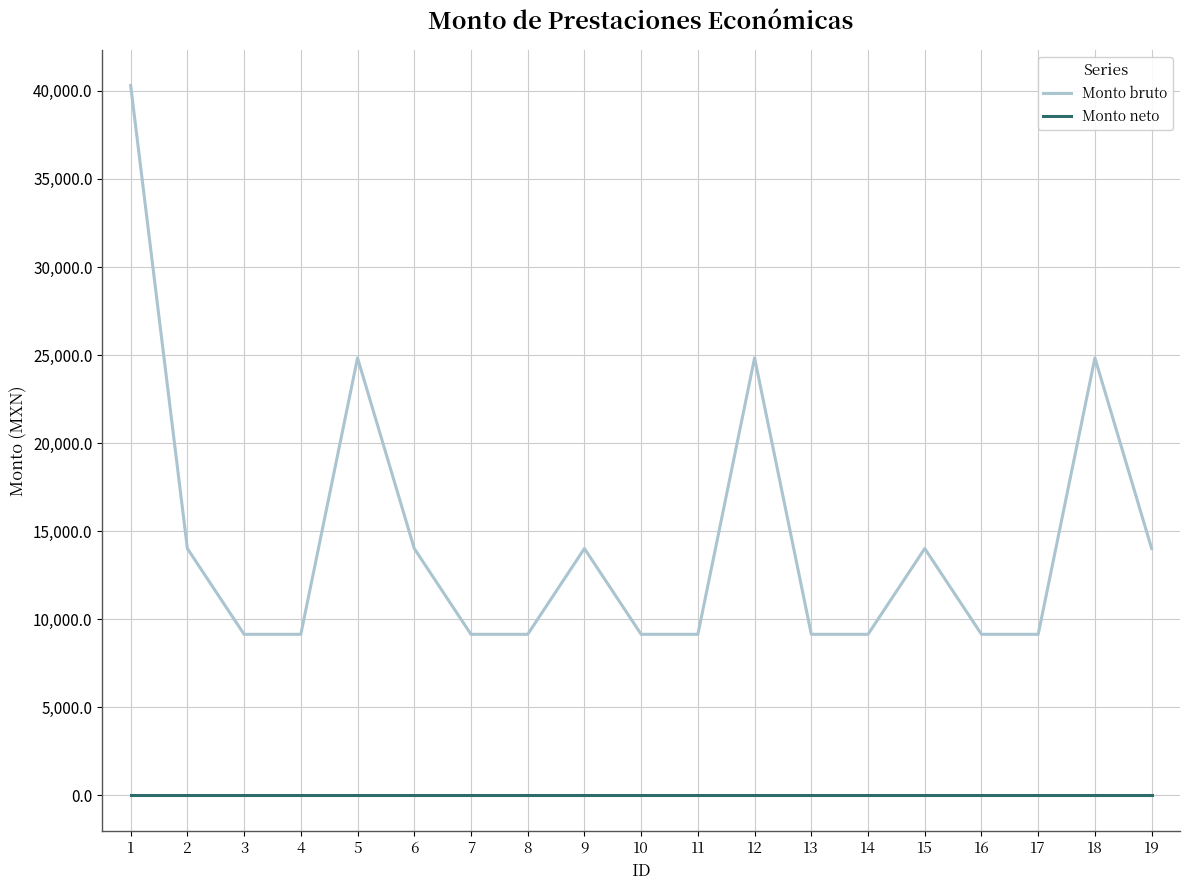

Reading left to right, what are all the values shown in this chart?

Monto bruto: 40309.0	14015.5	9143.5	9143.5	24838.0	14015.5	9143.5	9143.5	14015.5	9143.5	9143.5	24838.0	9143.5	9143.5	14015.5	9143.5	9143.5	24838.0	14015.5
Monto neto: 0.0	0.0	0.0	0.0	0.0	0.0	0.0	0.0	0.0	0.0	0.0	0.0	0.0	0.0	0.0	0.0	0.0	0.0	0.0